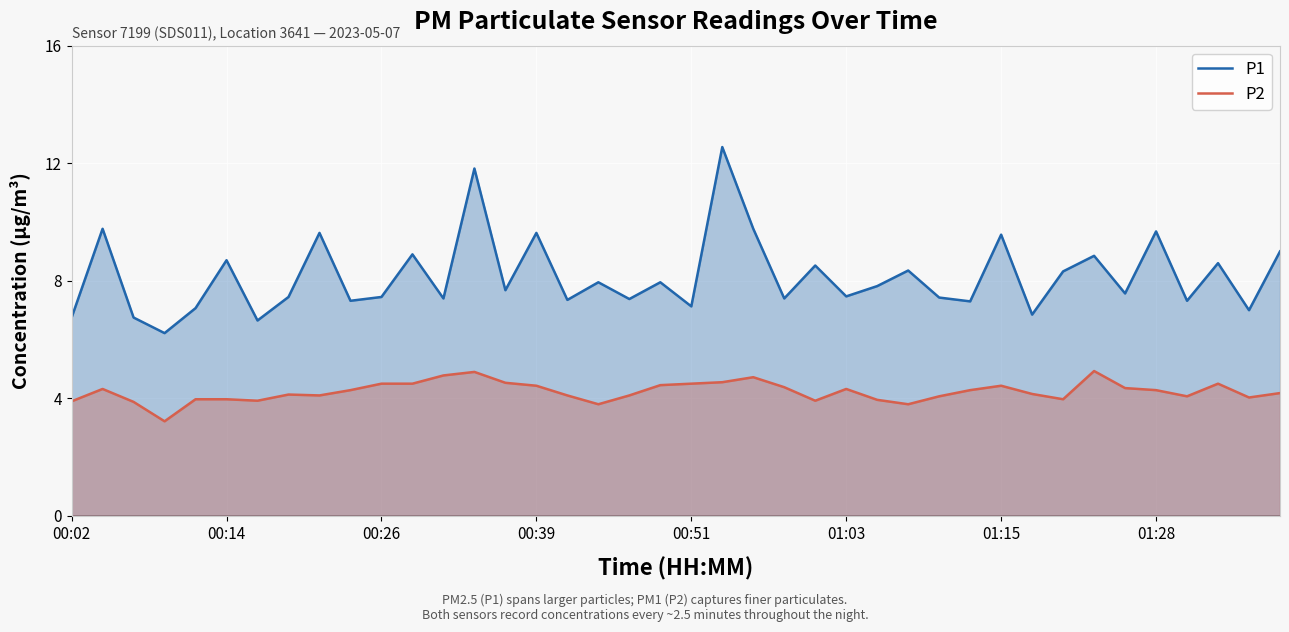

How many interior local peaks does the P1 series have?

15